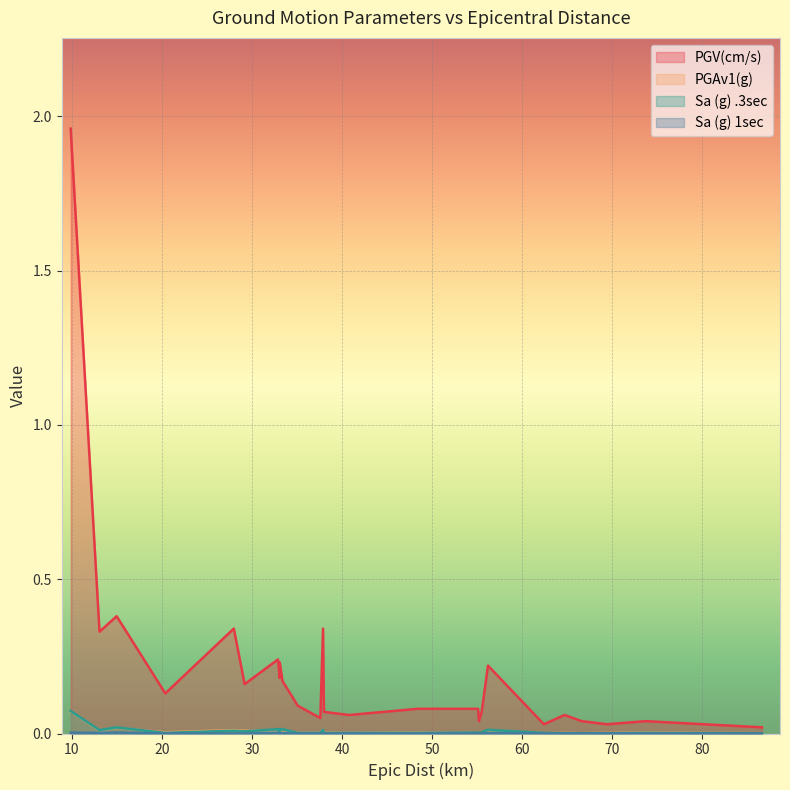

Reading left to right, list all the values displayed in this chart.

PGV(cm/s): 2.0	0.3	0.4	0.1	0.3	0.2	0.2	0.2	0.2	0.2	0.1	0.1	0.3	0.1	0.1	0.1	0.1	0.0	0.1	0.2	0.0	0.1	0.0	0.0	0.0	0.0
PGAv1(g): 0.1	0.0	0.0	0.0	0.0	0.0	0.0	0.0	0.0	0.0	0.0	0.0	0.0	0.0	0.0	0.0	0.0	0.0	0.0	0.0	0.0	0.0	0.0	0.0	0.0	0.0
Sa (g) .3sec: 0.1	0.0	0.0	0.0	0.0	0.0	0.0	0.0	0.0	0.0	0.0	0.0	0.0	0.0	0.0	0.0	0.0	0.0	0.0	0.0	0.0	0.0	0.0	0.0	0.0	0.0
Sa (g) 1sec: 0.0	0.0	0.0	0.0	0.0	0.0	0.0	0.0	0.0	0.0	0.0	0.0	0.0	0.0	0.0	0.0	0.0	0.0	0.0	0.0	0.0	0.0	0.0	0.0	0.0	0.0